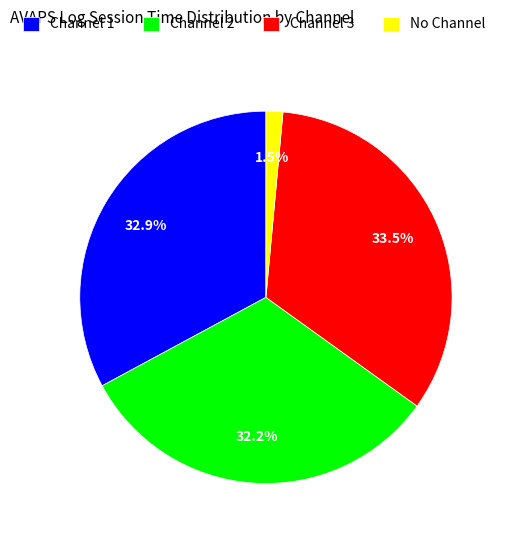

True or false: No Channel accounts for 11% of the total.

False